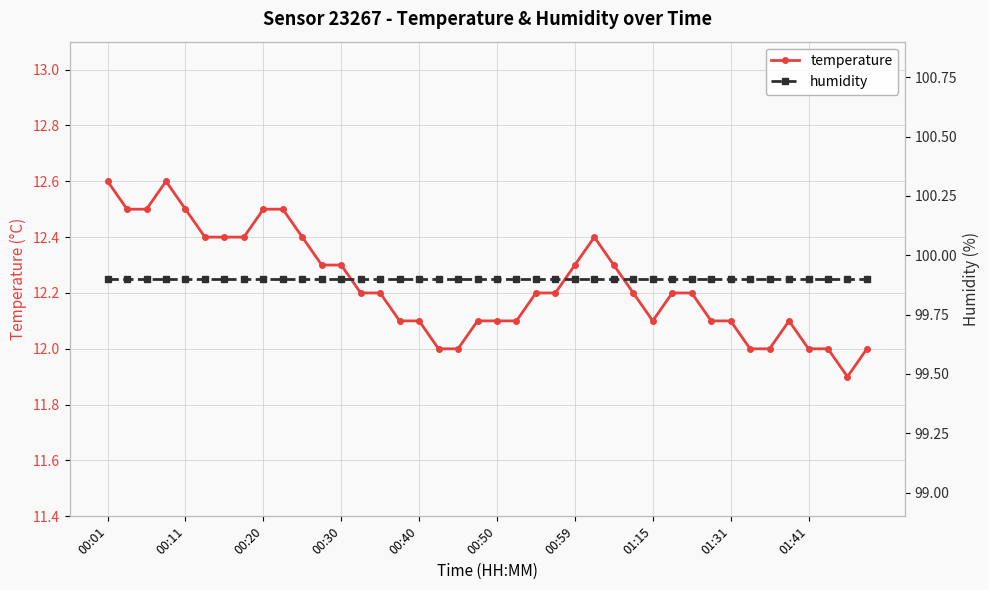

At how many categories does at least one series exceed 90?

40